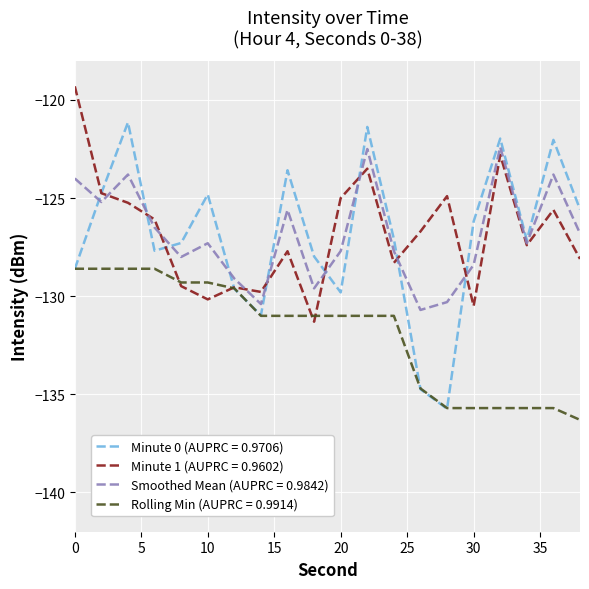

Rank the series by their maximum value, from highest to lowest.

Minute 1 (AUPRC = 0.9602), Minute 0 (AUPRC = 0.9706), Smoothed Mean (AUPRC = 0.9842), Rolling Min (AUPRC = 0.9914)